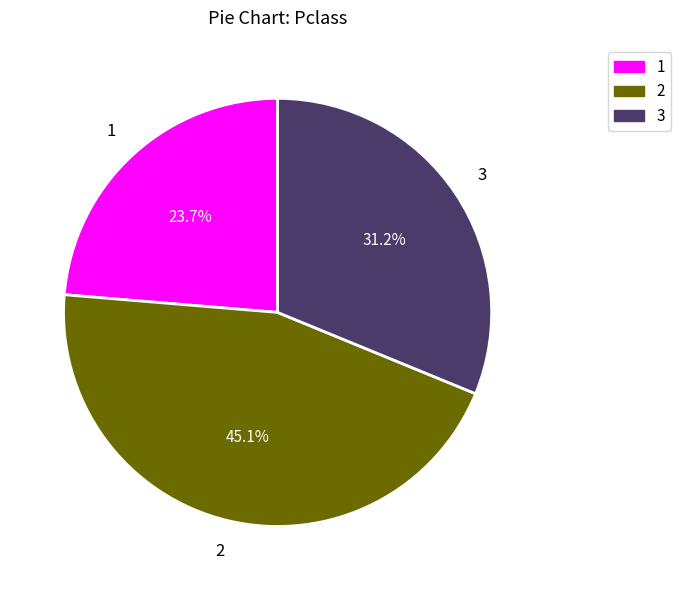

What is the largest slice in the pie chart?

2